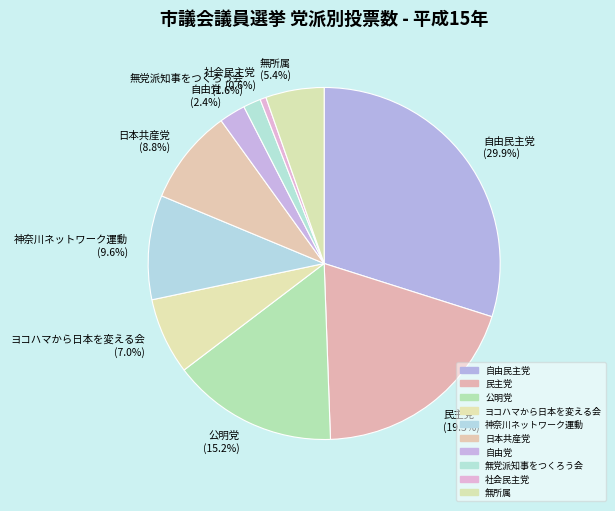

Which category has the smallest portion of the pie?

社会民主党